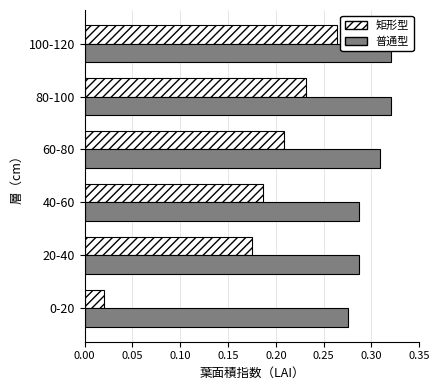

What is the total value across all series at 40-60?

0.5